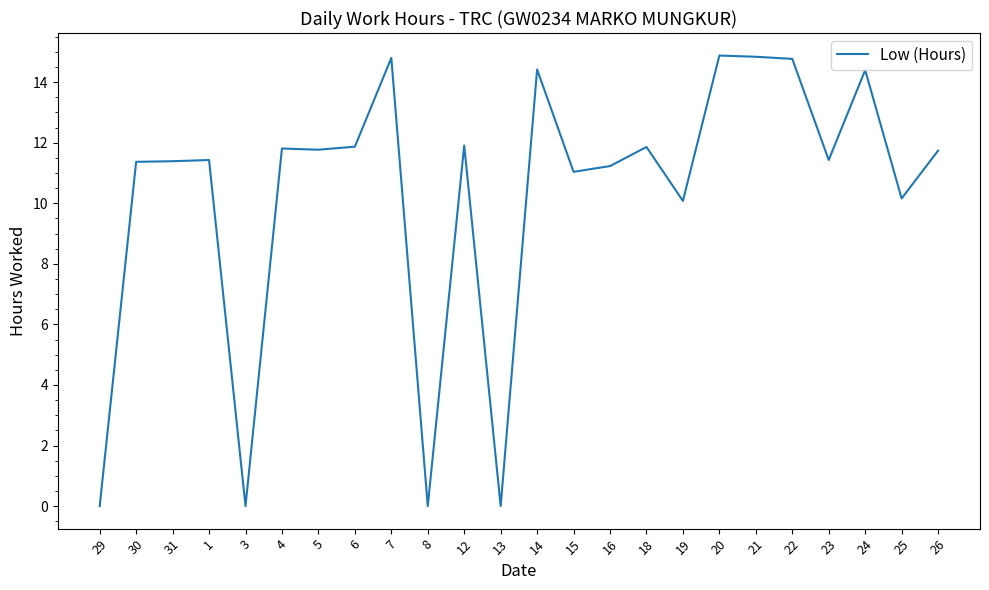

How many lines are shown in the chart?

1